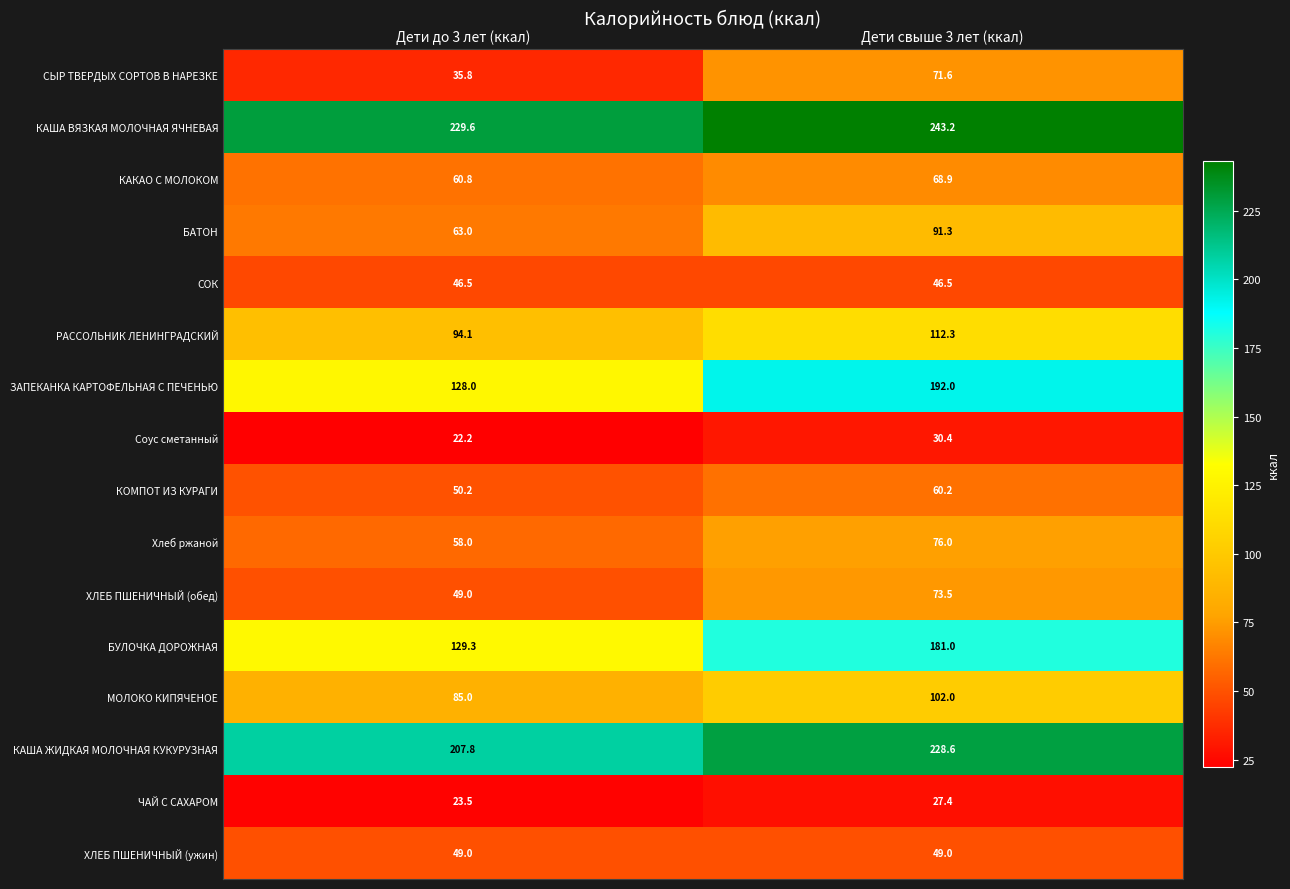

At which category does the chart reach its minimum across all series?

Дети до 3 лет (ккал)